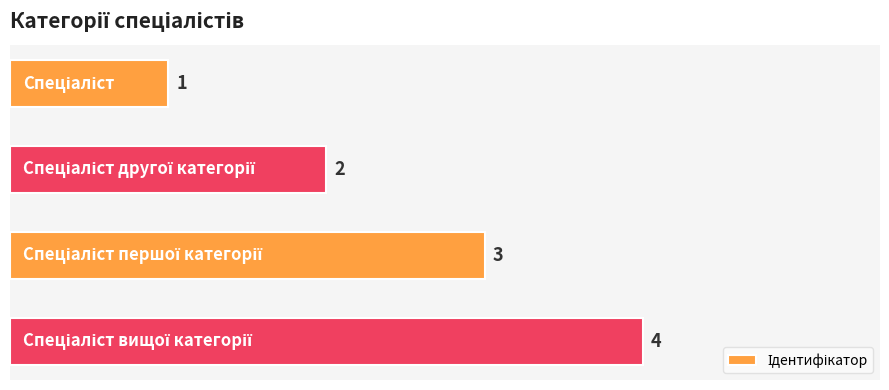

What is the greatest value displayed?

4